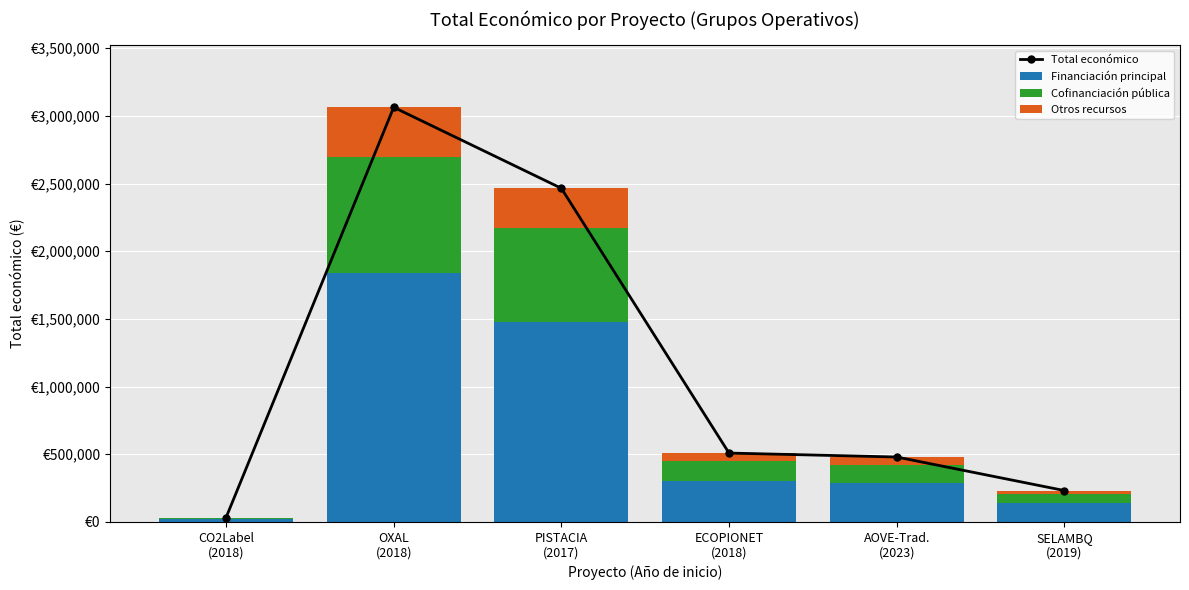

Reading right to left, extract all data points from this chart.

Total económico: SELAMBQ
(2019)=232189.0	AOVE-Trad.
(2023)=479882.0	ECOPIONET
(2018)=509019.0	PISTACIA
(2017)=2464572.0	OXAL
(2018)=3062871.0	CO2Label
(2018)=32480.0
Financiación principal: SELAMBQ
(2019)=139313.4	AOVE-Trad.
(2023)=287929.2	ECOPIONET
(2018)=305411.4	PISTACIA
(2017)=1478743.2	OXAL
(2018)=1837722.6	CO2Label
(2018)=19488.0
Cofinanciación pública: SELAMBQ
(2019)=65012.9	AOVE-Trad.
(2023)=134367.0	ECOPIONET
(2018)=142525.3	PISTACIA
(2017)=690080.2	OXAL
(2018)=857603.9	CO2Label
(2018)=9094.4
Otros recursos: SELAMBQ
(2019)=27862.7	AOVE-Trad.
(2023)=57585.8	ECOPIONET
(2018)=61082.3	PISTACIA
(2017)=295748.6	OXAL
(2018)=367544.5	CO2Label
(2018)=3897.6